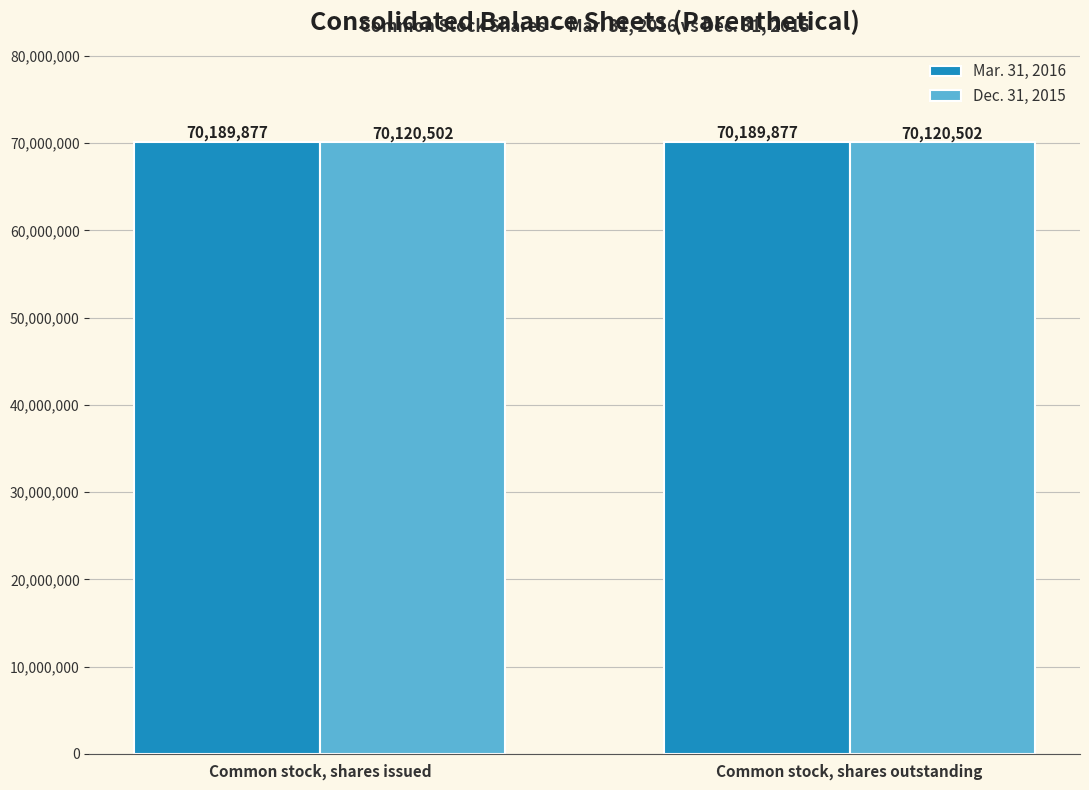

True or false: Mar. 31, 2016 has a value of 70189877 at Common stock, shares outstanding.

True